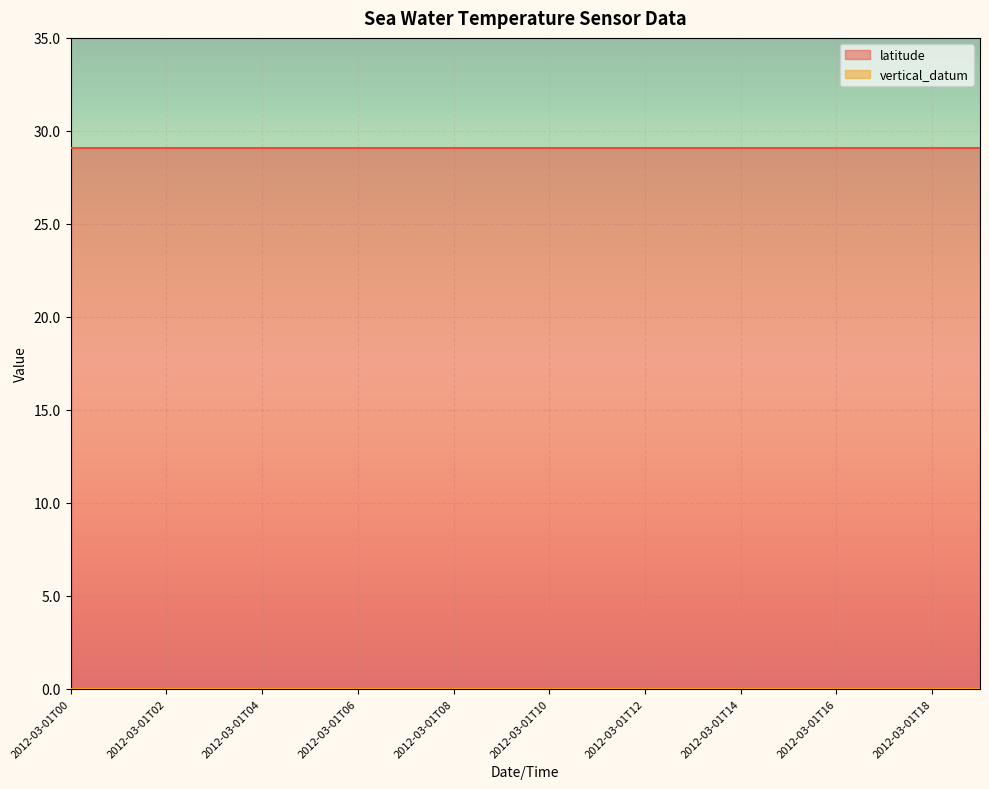

Is it true that latitude equals 43.6 at 2012-03-01T14?

False